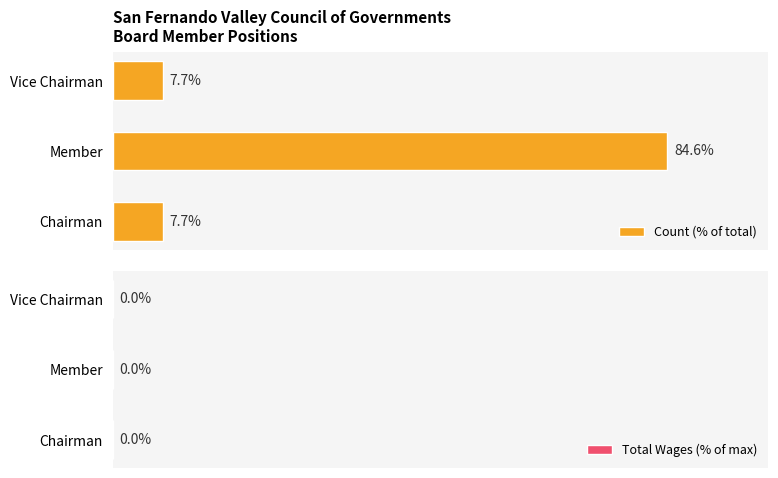

Which has a higher value, Member or Vice Chairman?

Member